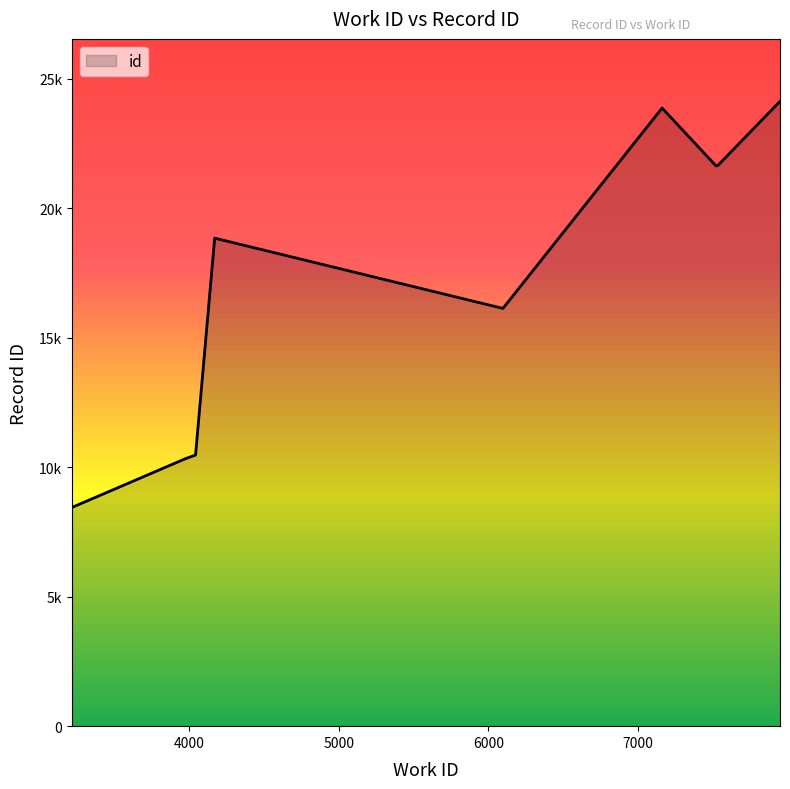

Does the chart display data point markers on the line(s)?

No